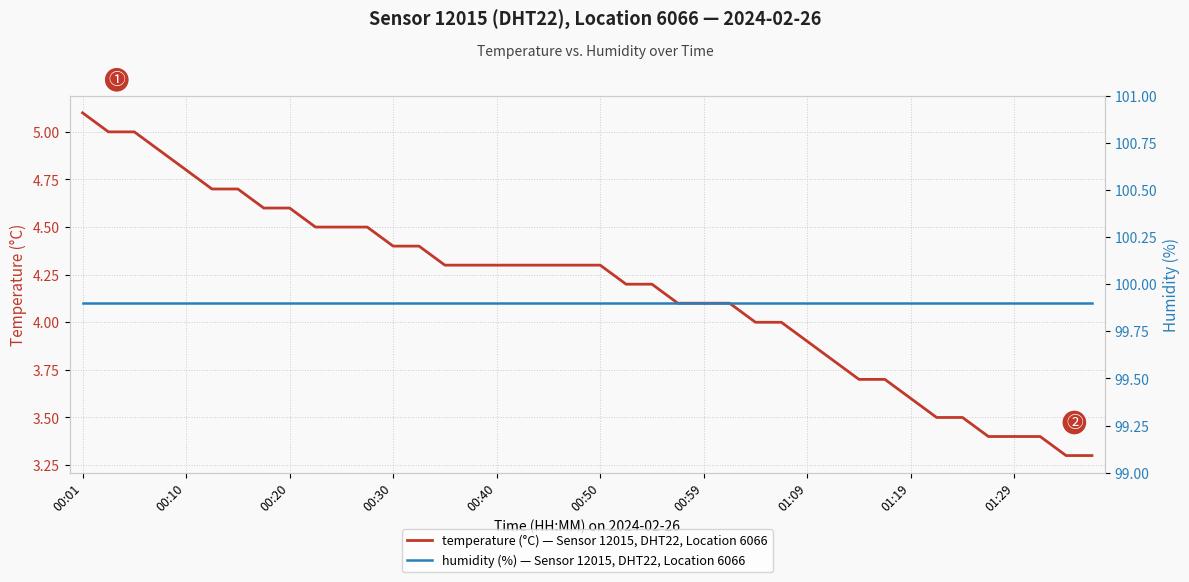

Read the humidity (%) — Sensor 12015, DHT22, Location 6066 value at 01:09.

99.9